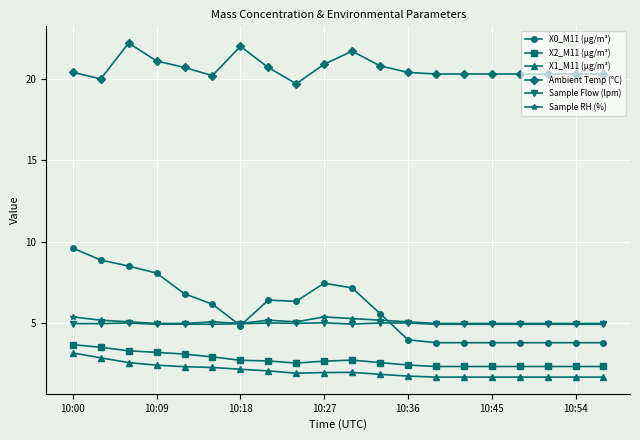

True or false: X2_M11 (μg/m³) has more than 0 points higher than both neighbors.

True